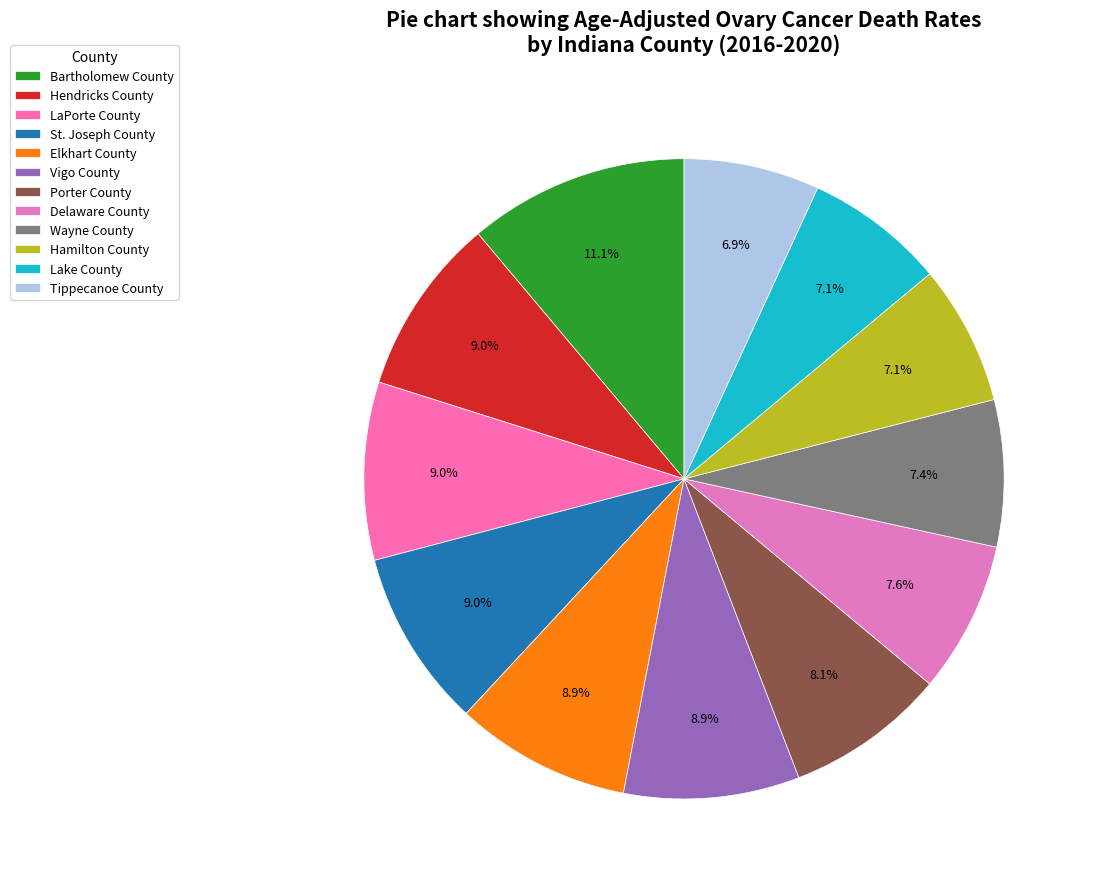

Rank the categories by value from highest to lowest.

Bartholomew County, Hendricks County, LaPorte County, St. Joseph County, Elkhart County, Vigo County, Porter County, Delaware County, Wayne County, Hamilton County, Lake County, Tippecanoe County